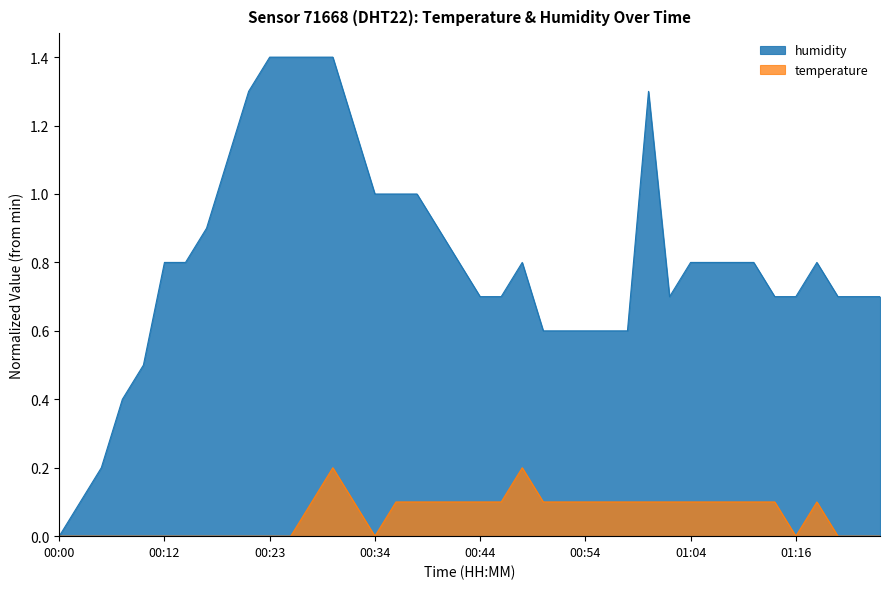

Does the chart have visible grid lines?

No